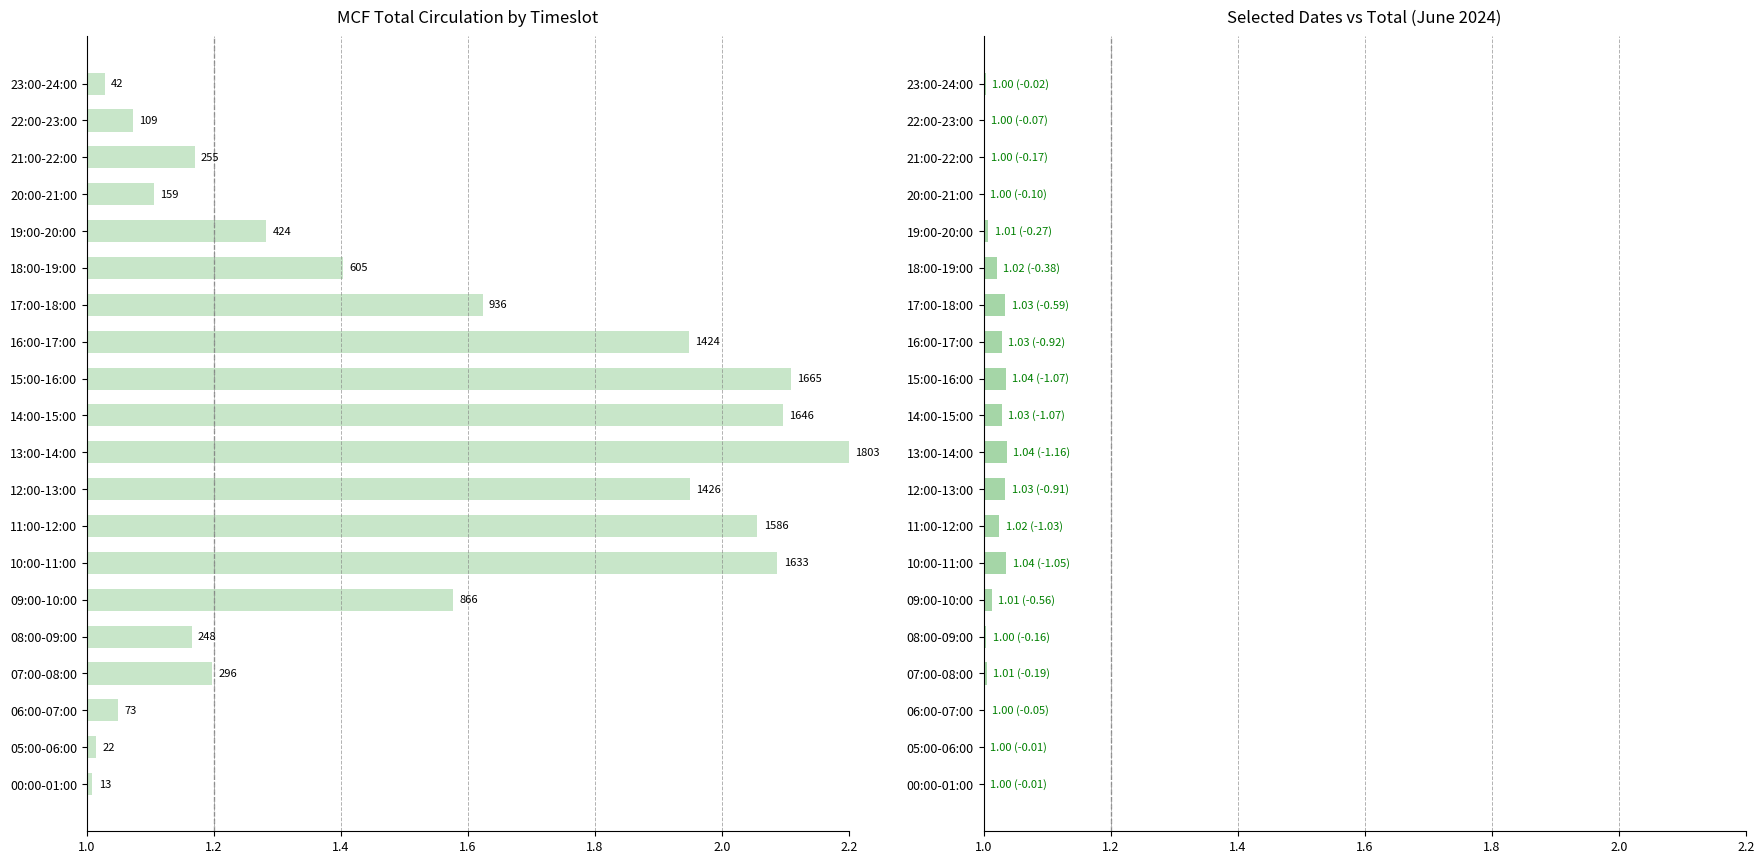

Which series has the widest spread of values?

MCF Total Circ